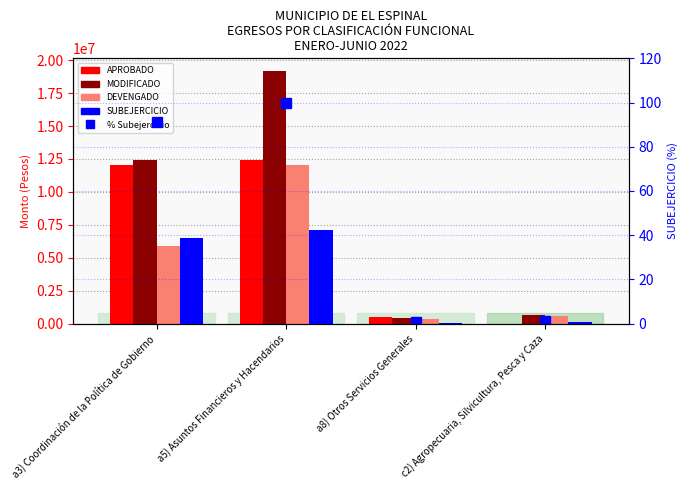

What is the lowest value of the SUBEJERCICIO series?

49184.1